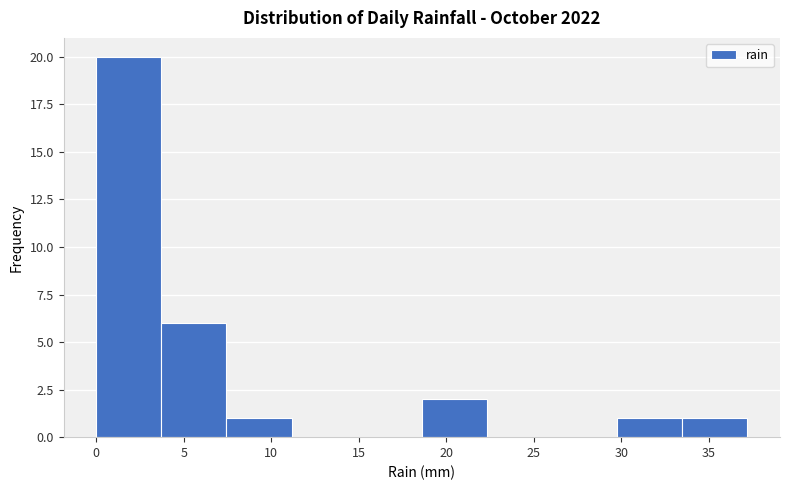

What is the height of the bar covering 30.0 to 33.5 on the x-axis? Neither the bar edges nor the heights are printed on the chart, so give them approximately, as read against the axes.

1